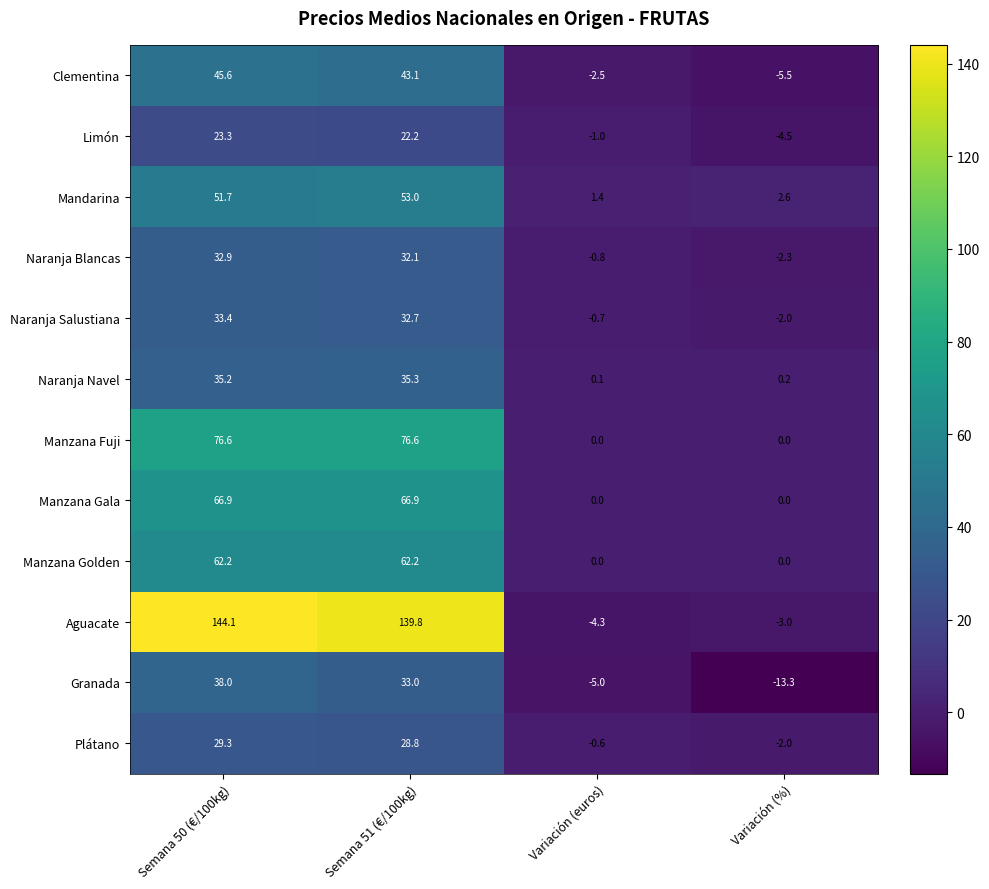

The Manzana Fuji series shows 0.0 at Variación (%). True or false?

True